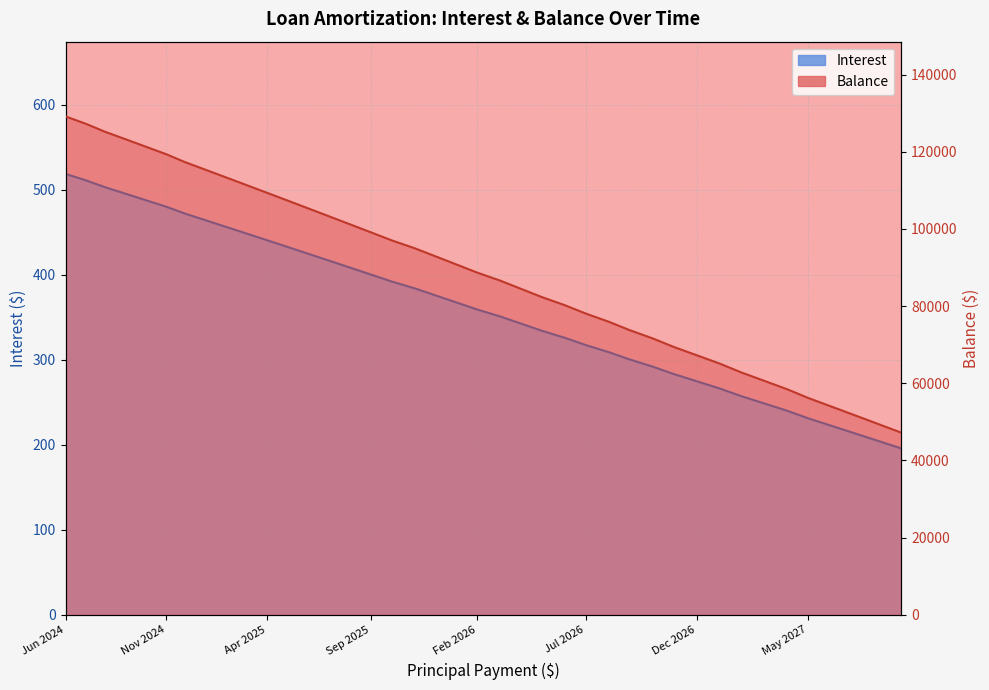

The Balance series shows 123276.0 at Sep 2024. True or false?

True